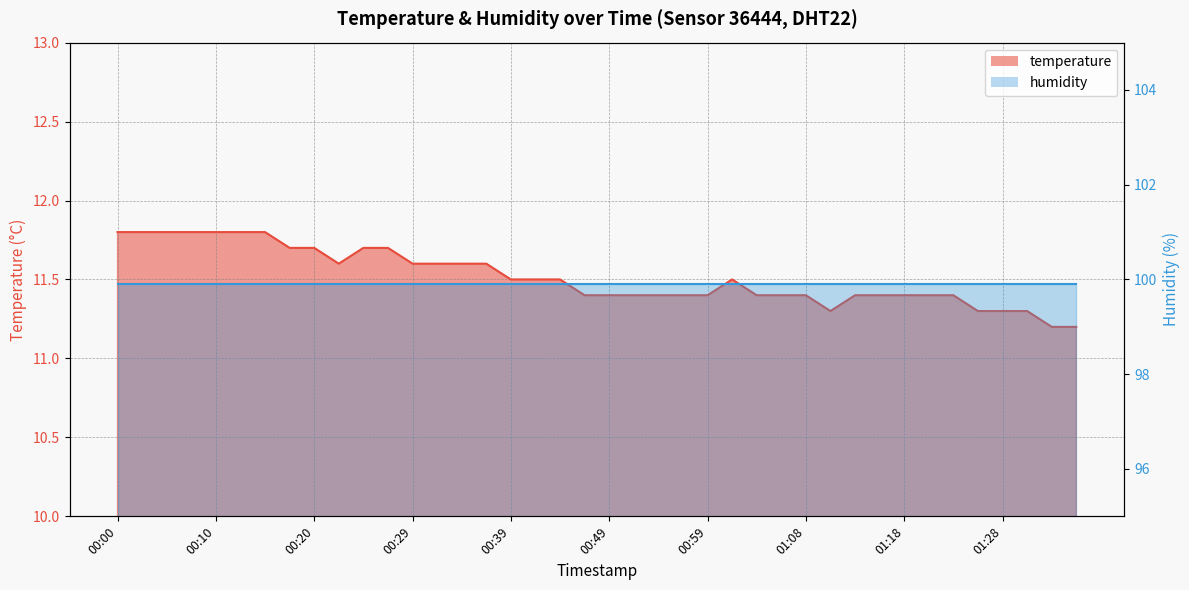

Read the value at 01:35.

11.2